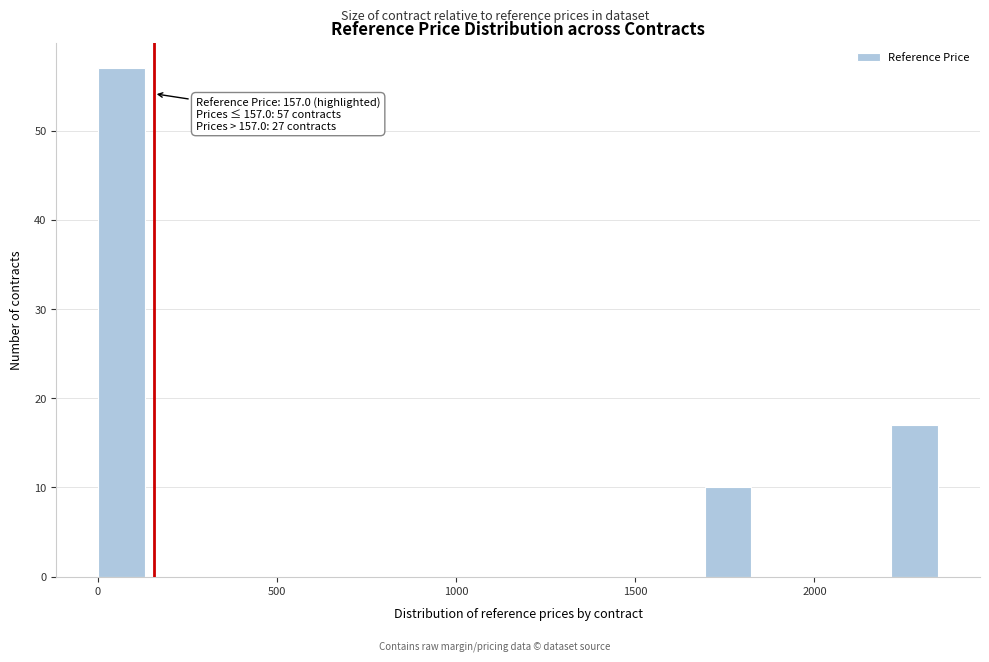

Around what value on the x-axis is the tallest bar? Give the approximate position of its centre, as read against the axis.

50